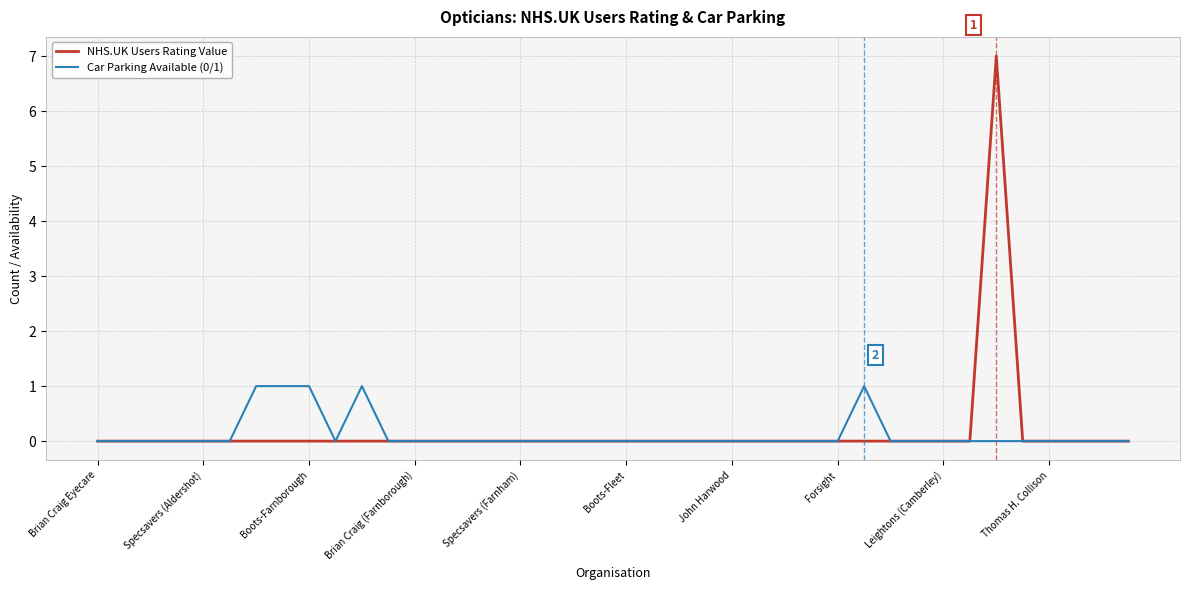

How many lines are shown in the chart?

2